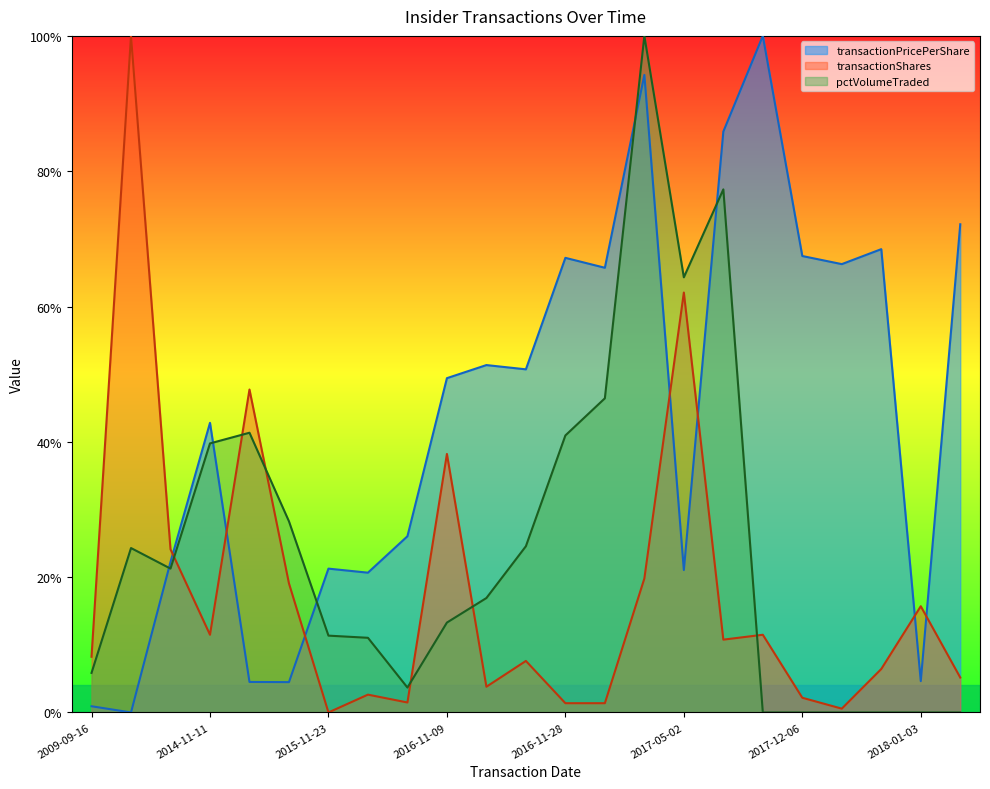

Where do pctVolumeTraded and transactionShares first cross each other?

2014-08-13 and 2014-11-11